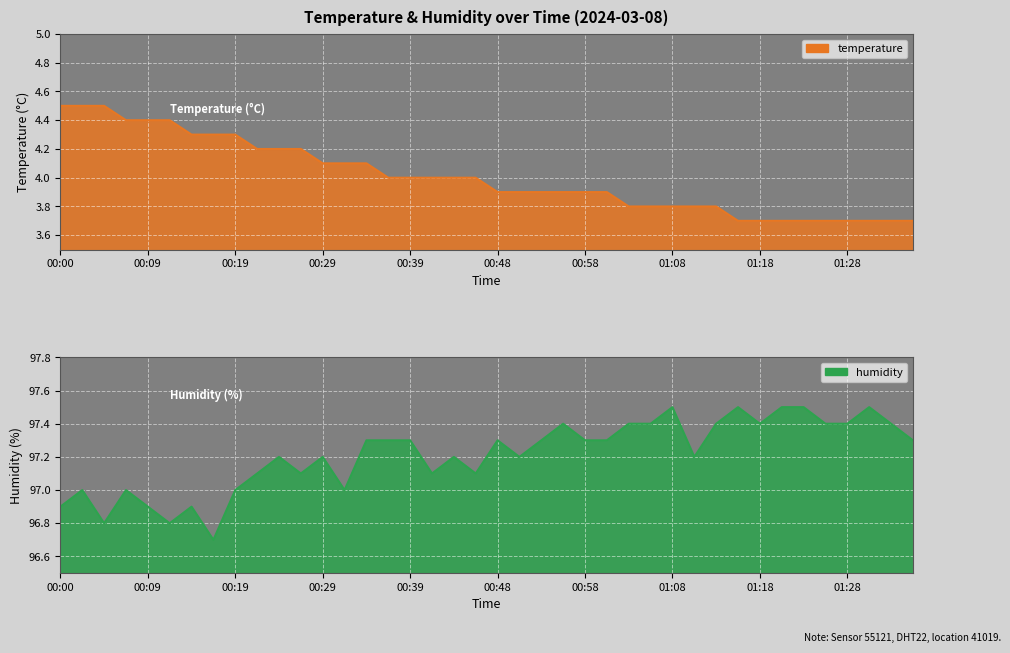

How many data points does each series have?

40